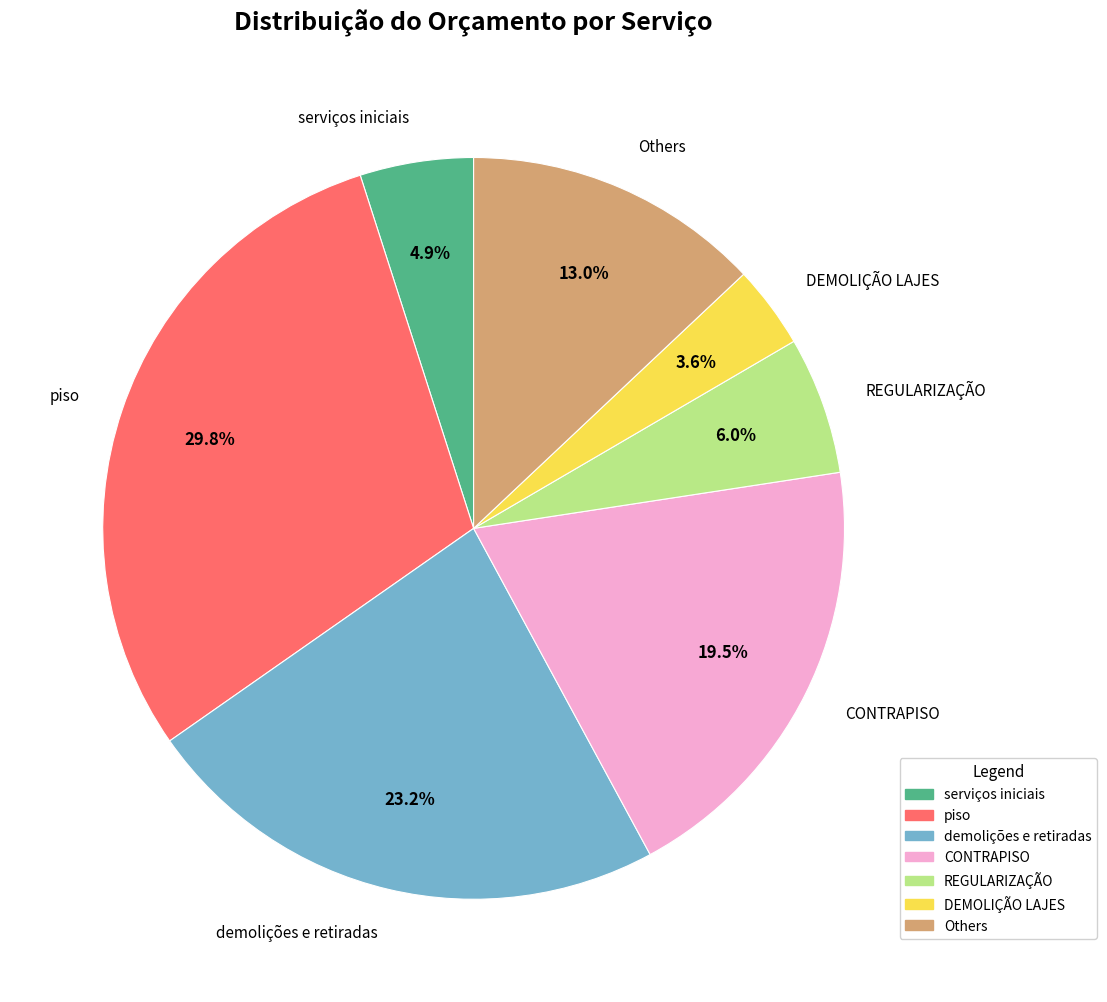

To the nearest percent, what percentage of the pie is demolições e retiradas?

23%